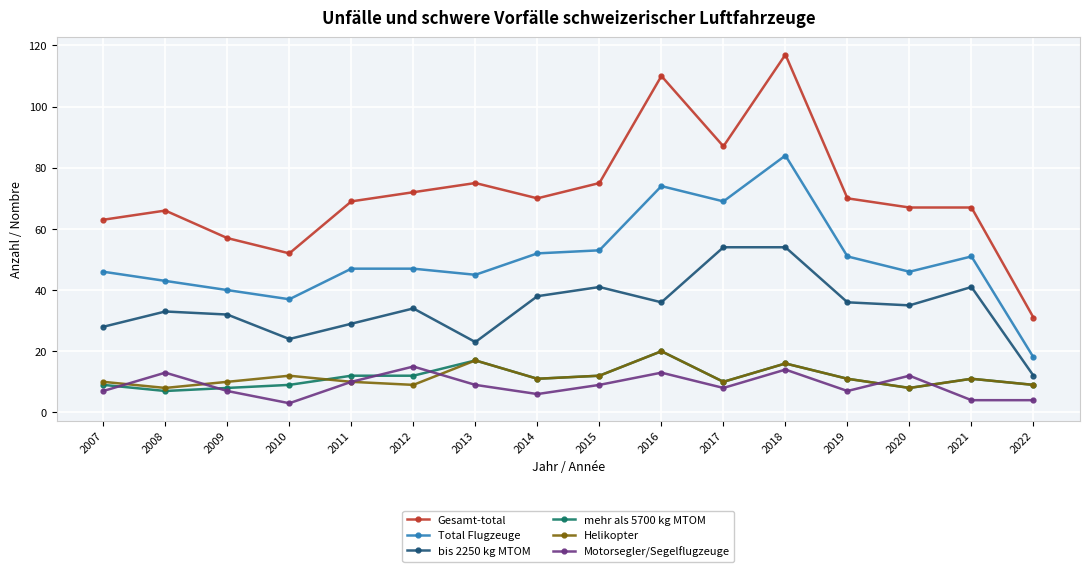

At which category does Gesamt-total reach its first local peak?

2008